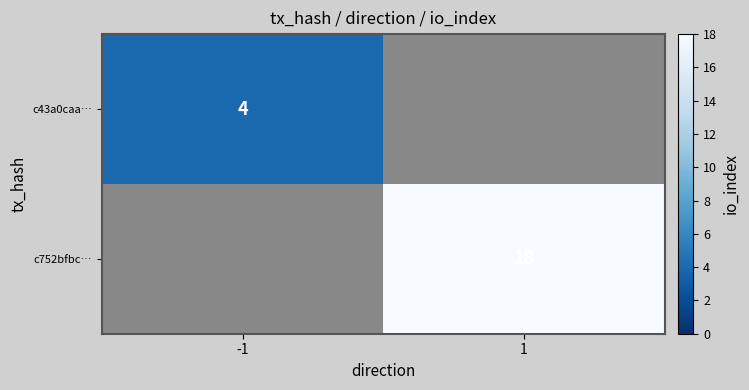

The c43a0caa… series shows 4 at -1. True or false?

True